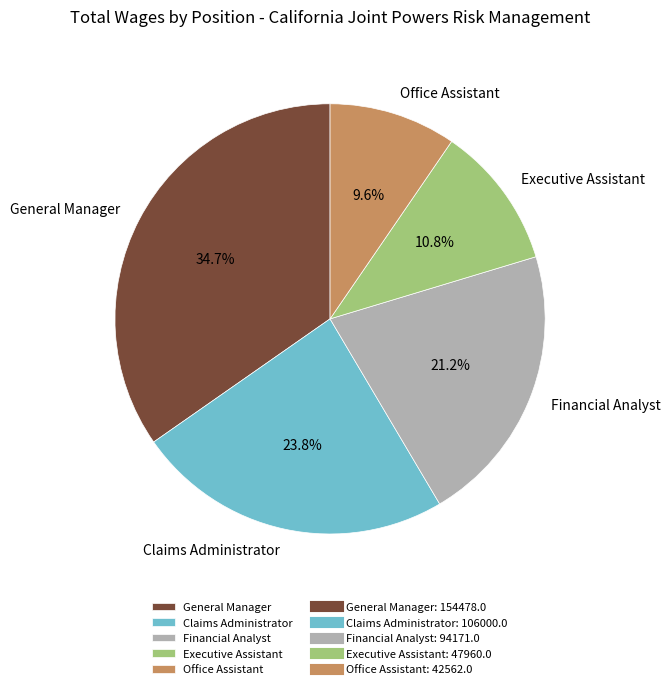

Approximately how many times larger is the value at Executive Assistant compared to Office Assistant?

1.1